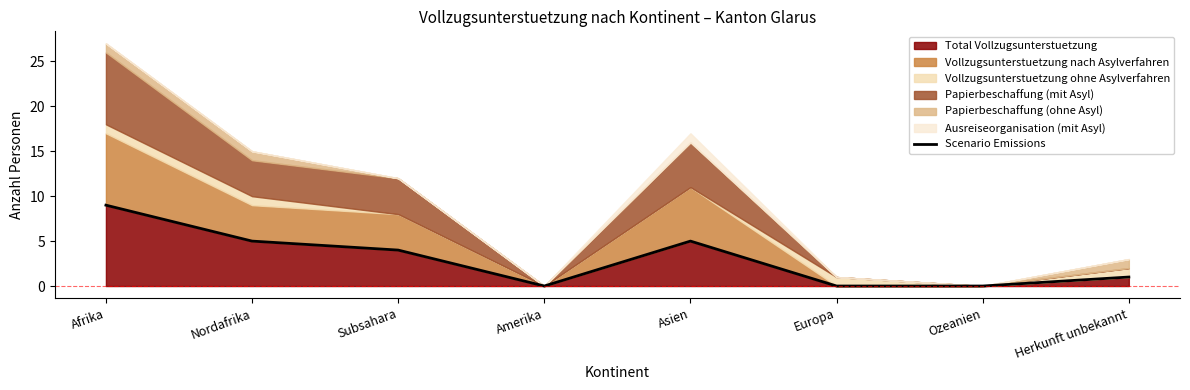

What is the sum of all values?

24